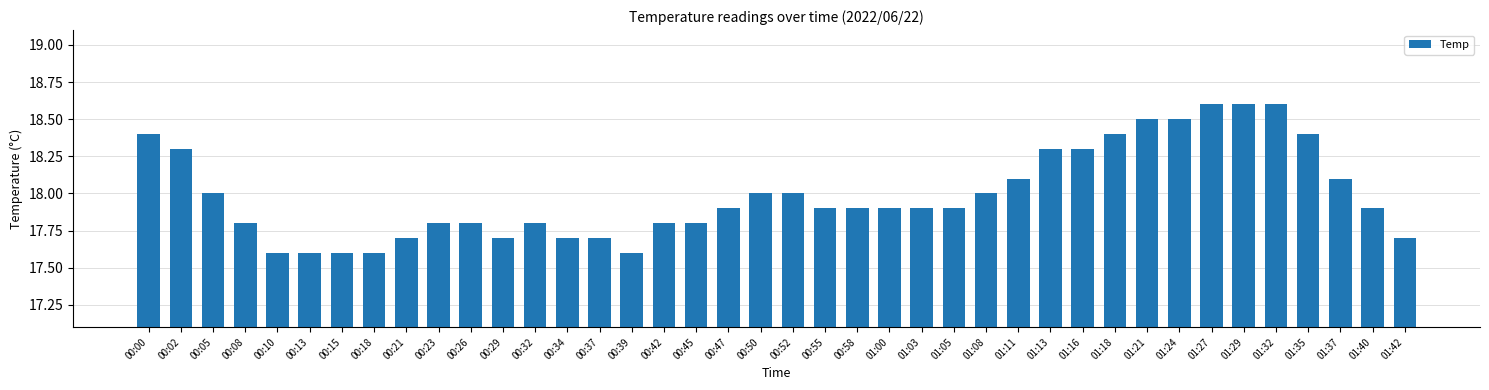

What is the difference between the second highest and minimum values?

1.0